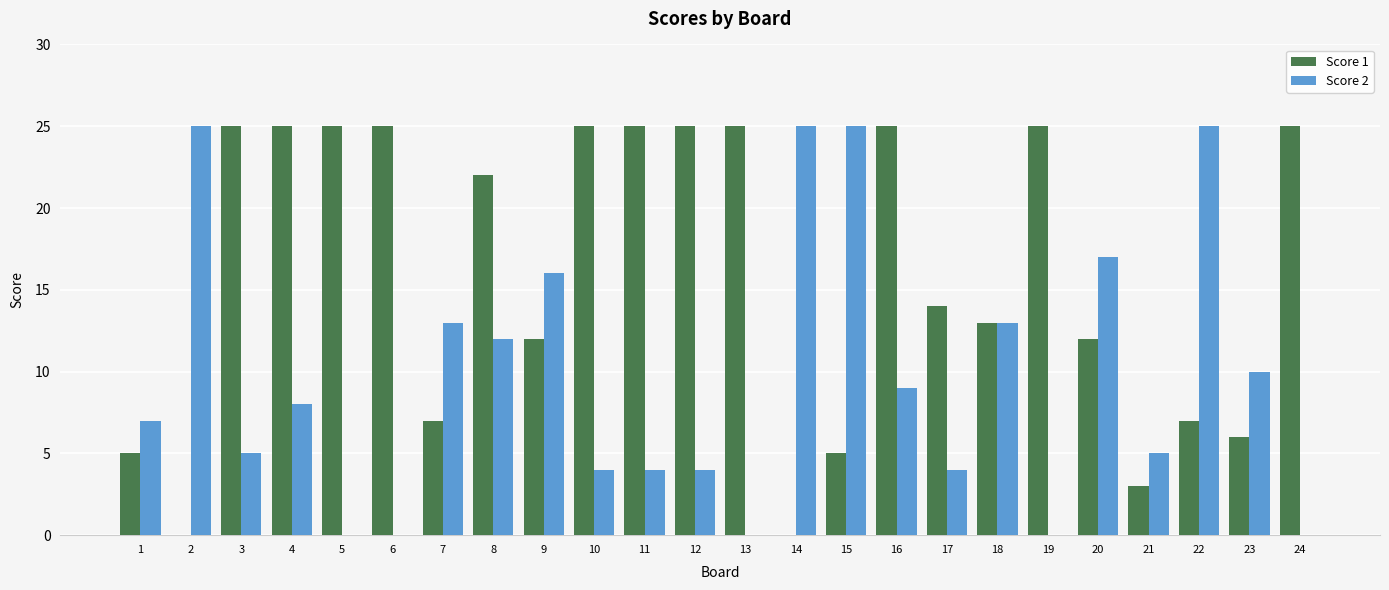

What is the total value across all series at 6?

25